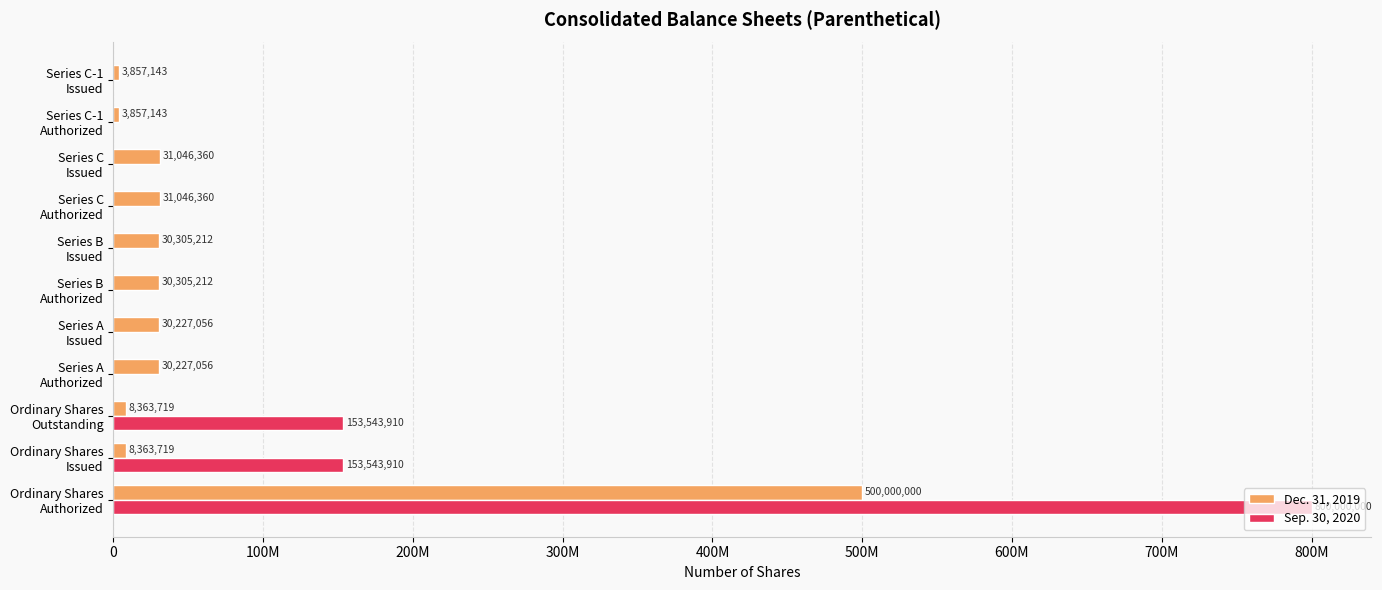

What are all the series names shown in the legend?

Dec. 31, 2019, Sep. 30, 2020